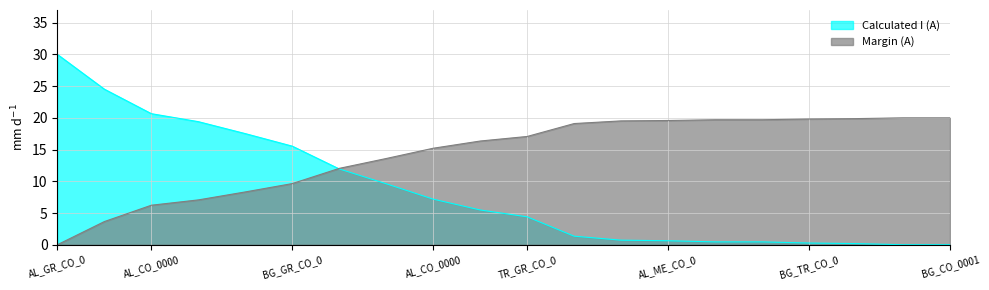

How many intersections are there between Margin (A) and Calculated I (A)?

1